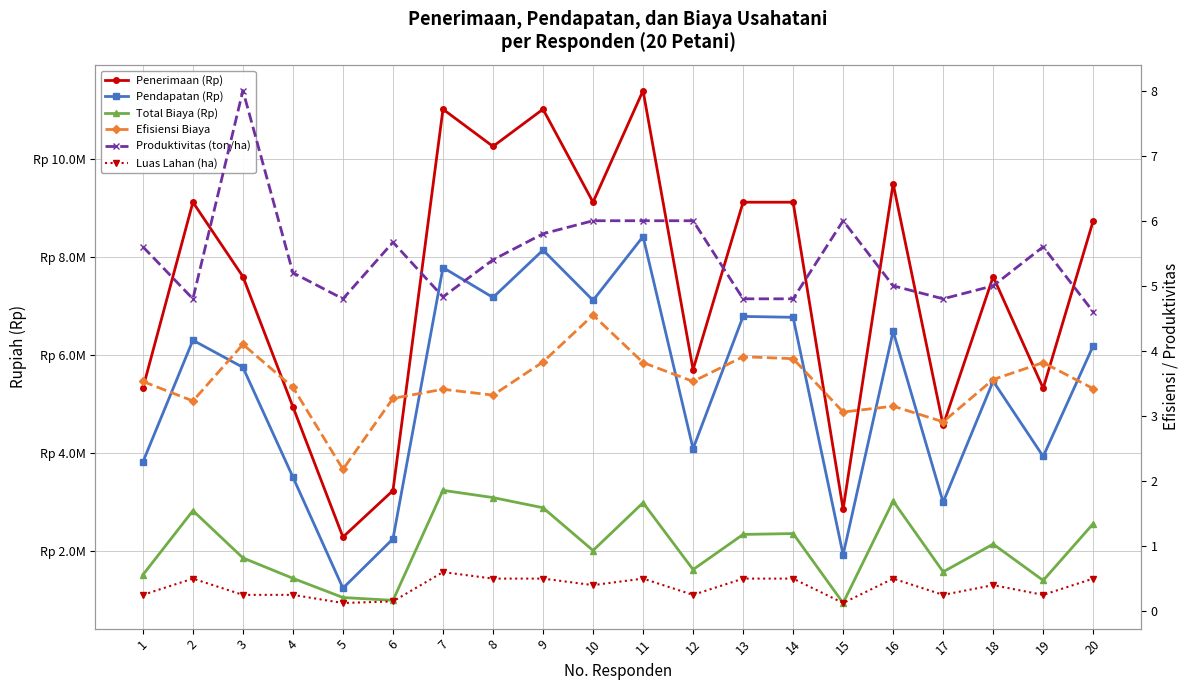

What is the maximum value shown in the chart?

11400000.0